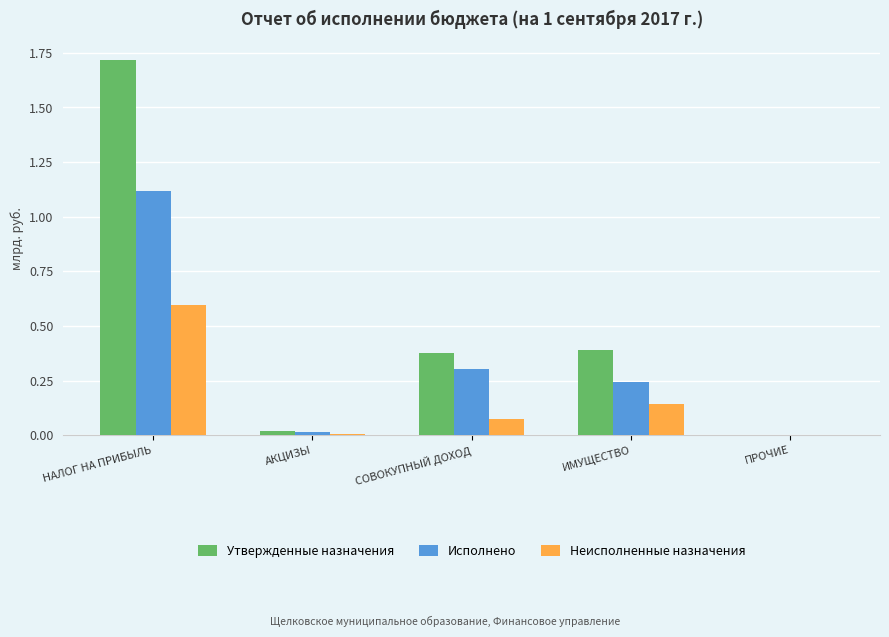

The Утвержденные назначения series shows 2.8 at НАЛОГ НА ПРИБЫЛЬ. True or false?

False